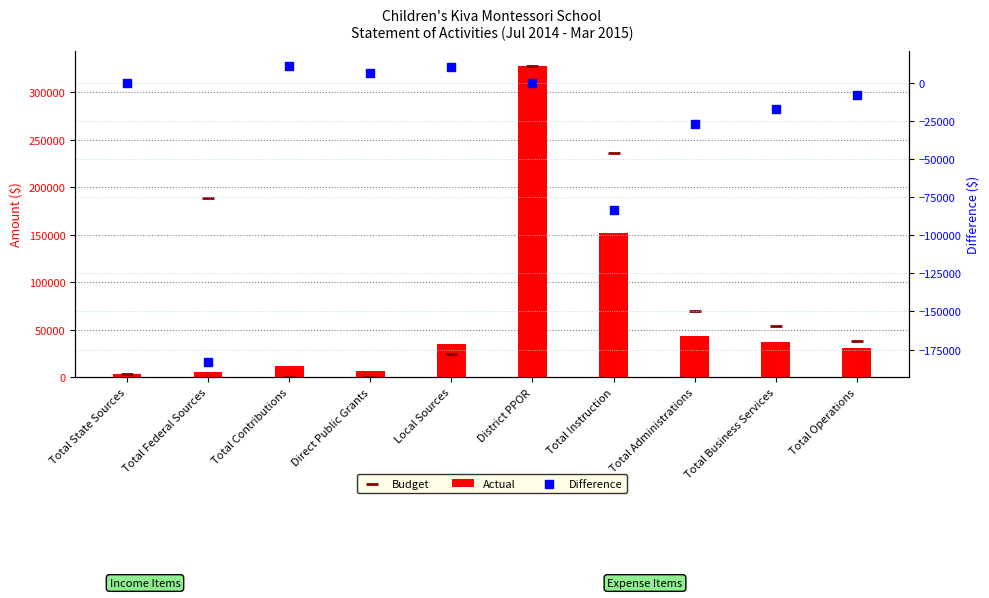

Which series has the largest total across all categories?

Budget